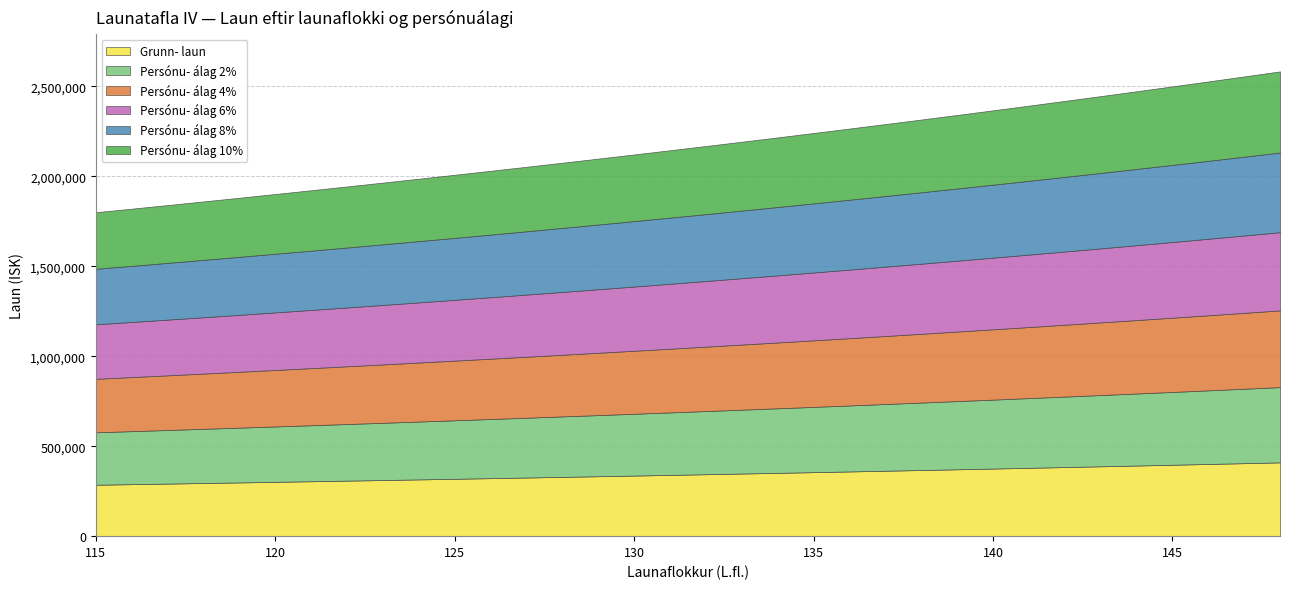

What are all the series names shown in the legend?

Grunn- laun, Persónu- álag 2%, Persónu- álag 4%, Persónu- álag 6%, Persónu- álag 8%, Persónu- álag 10%